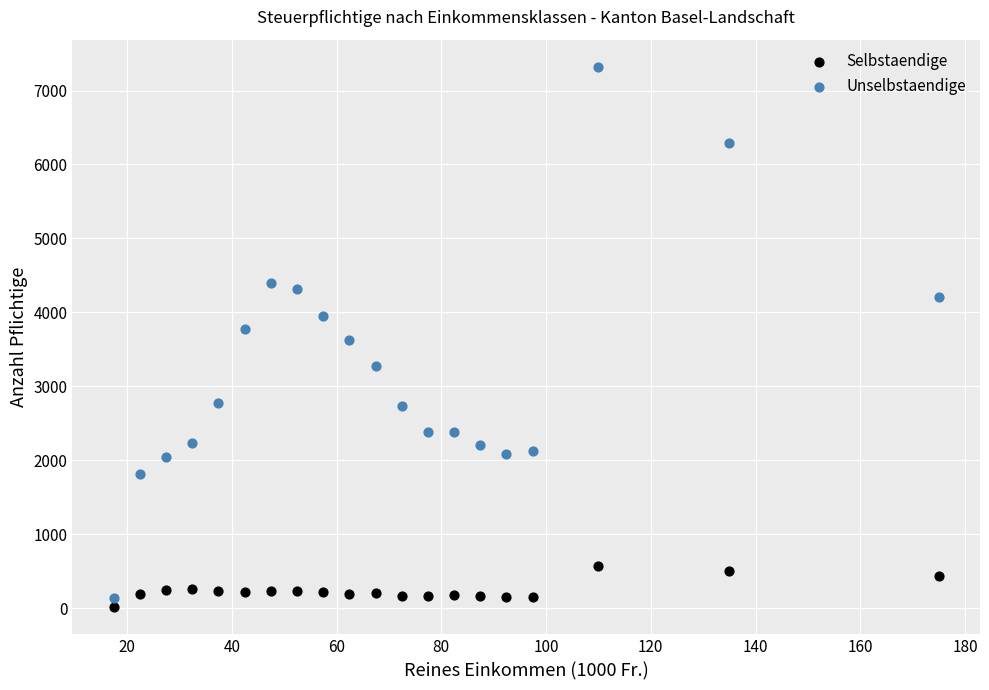

Which series has the largest Y range (max minus min)?

Unselbstaendige